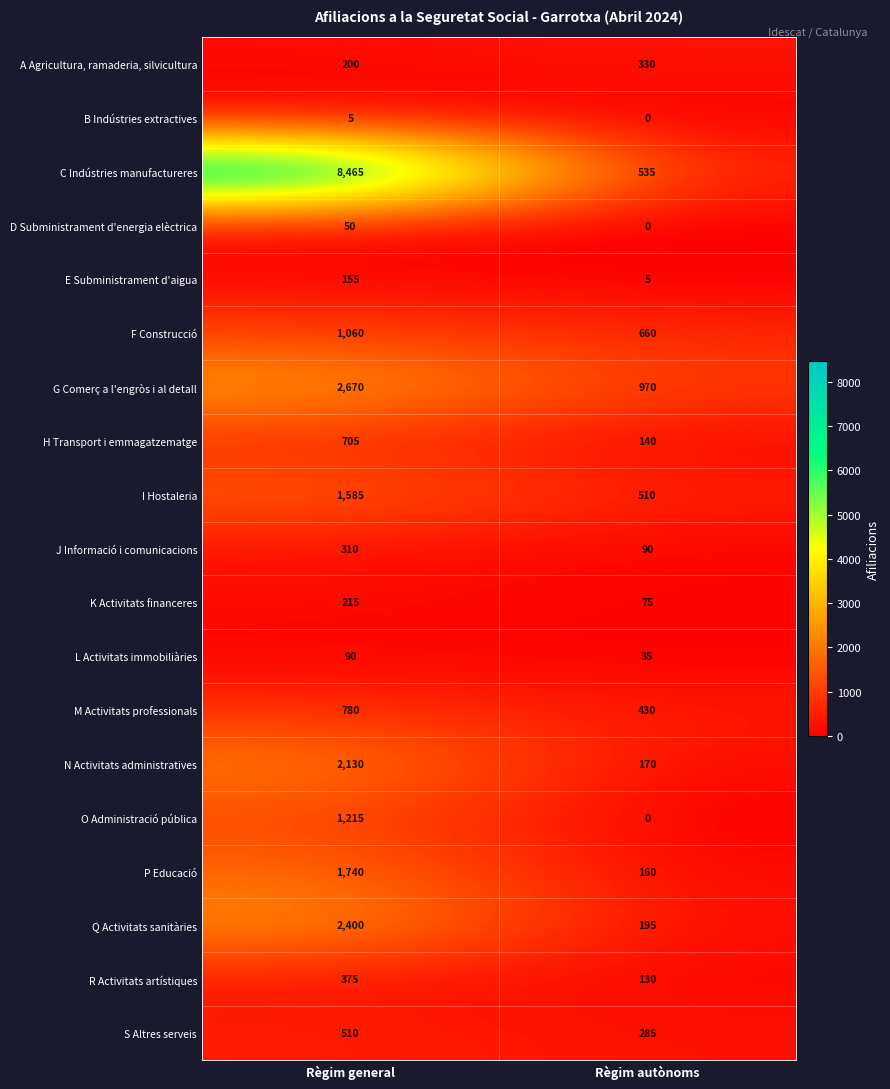

Is it true that L Activitats immobiliàries equals 24 at Règim autònoms?

False